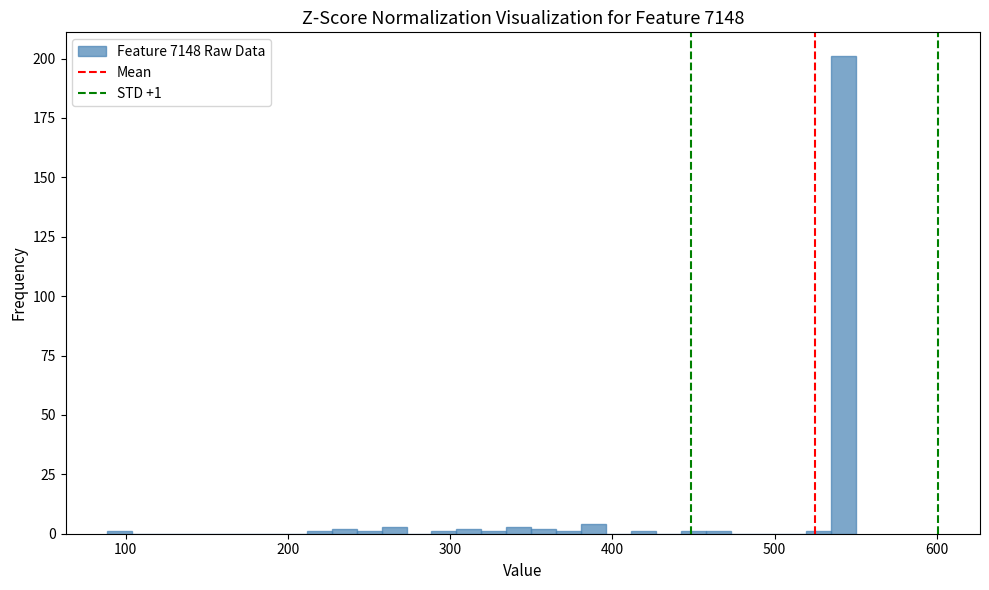

Around what value on the x-axis is the tallest bar? Give the approximate position of its centre, as read against the axis.

540